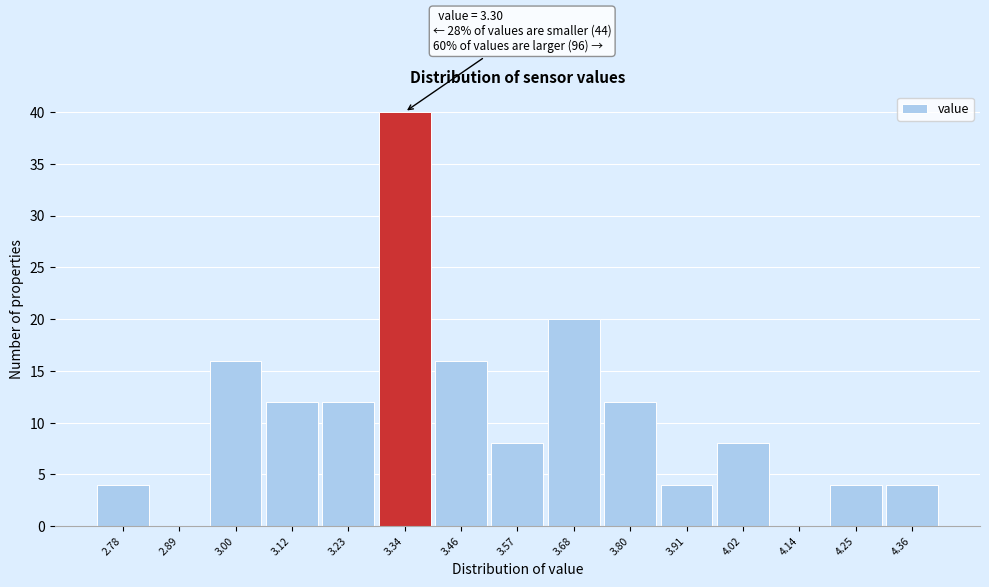

Over which range of the x-axis is the bar tallest?

3.28 to 3.40